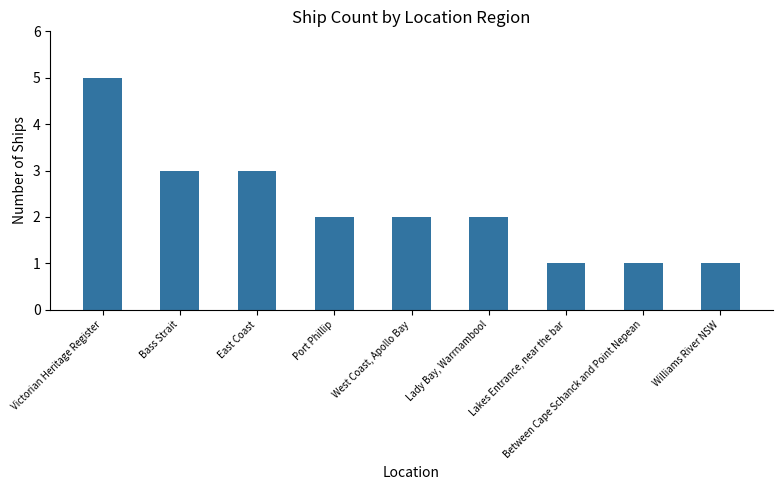

What is the difference between the maximum and minimum values?

4